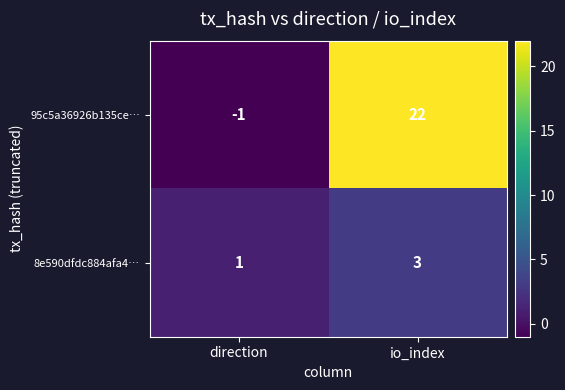

Reading left to right, list all the values displayed in this chart.

95c5a36926b135ce…: -1	22
8e590dfdc884afa4…: 1	3